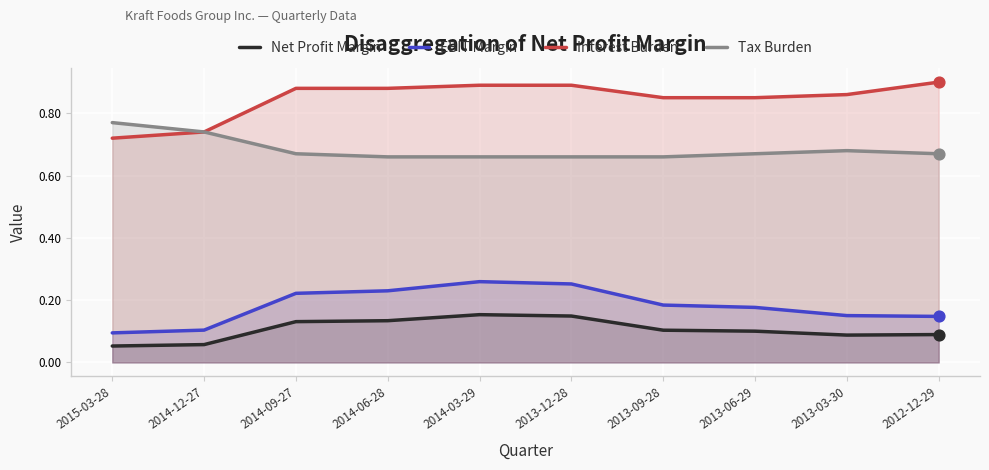

What is the total value across all series at 2013-09-28?

1.8